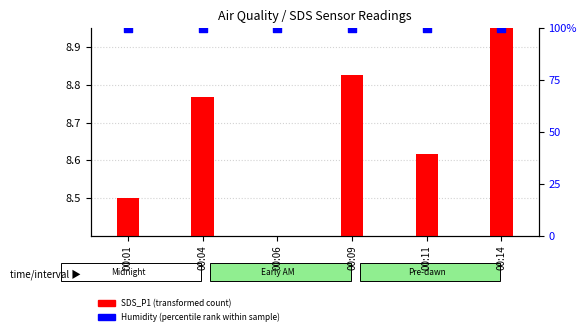

Is the value of Humidity (percentile rank within sample) at 00:11 greater than the value of SDS_P1 (transformed count) at 00:11?

Yes